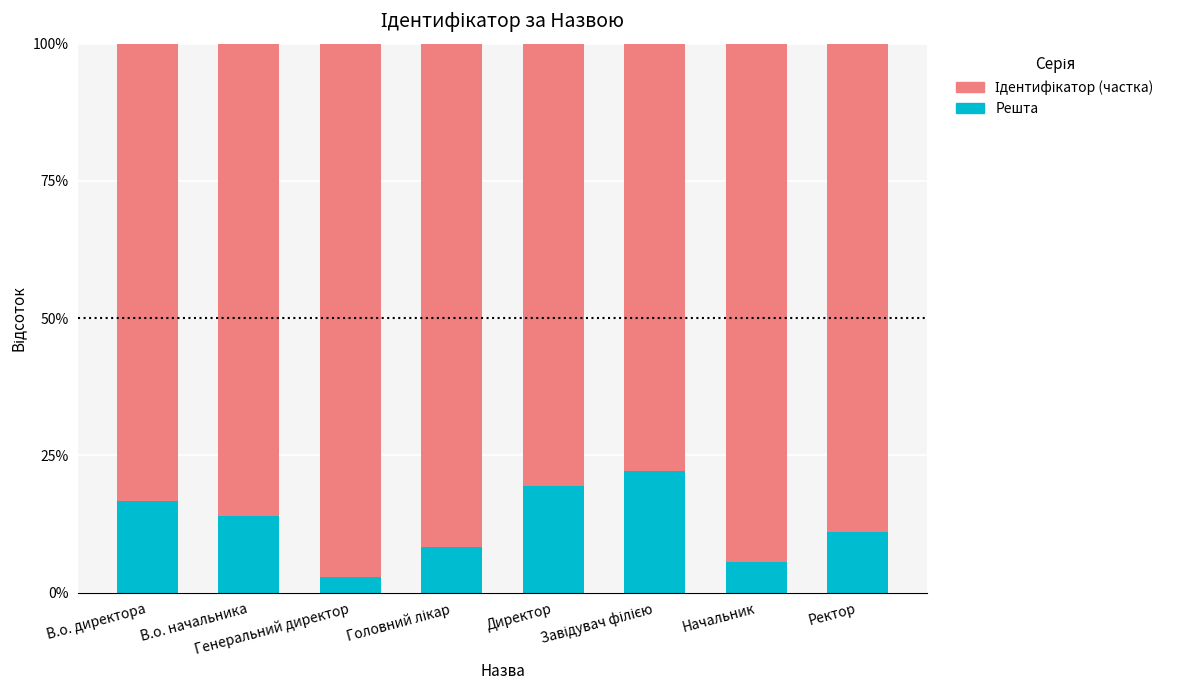

Does the chart contain any negative values?

No